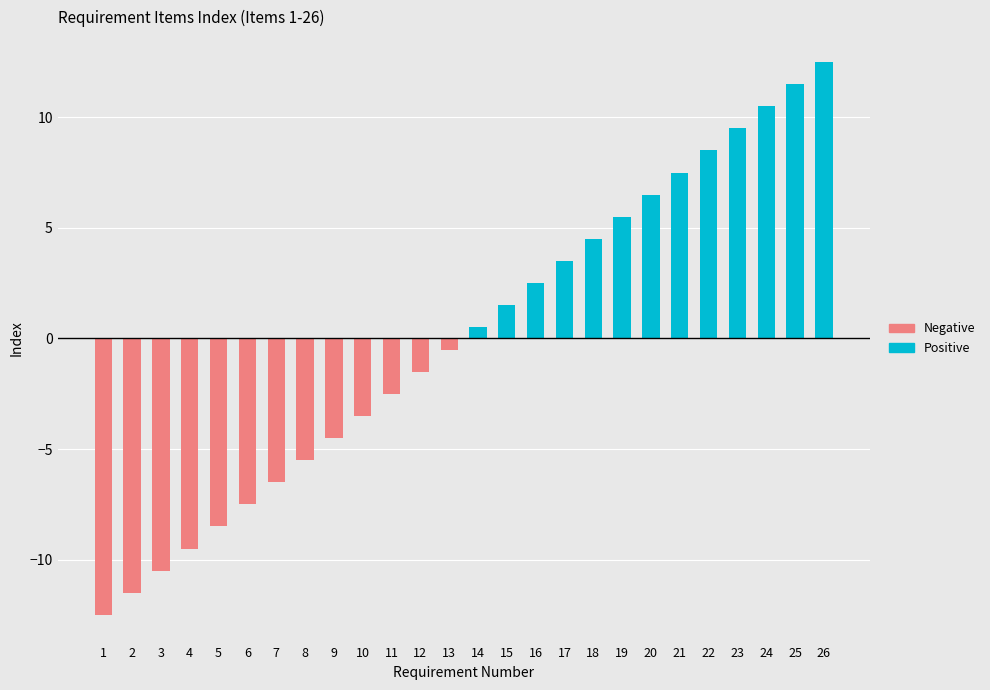

Rank the series at 8 from lowest to highest value.

Negative, Positive